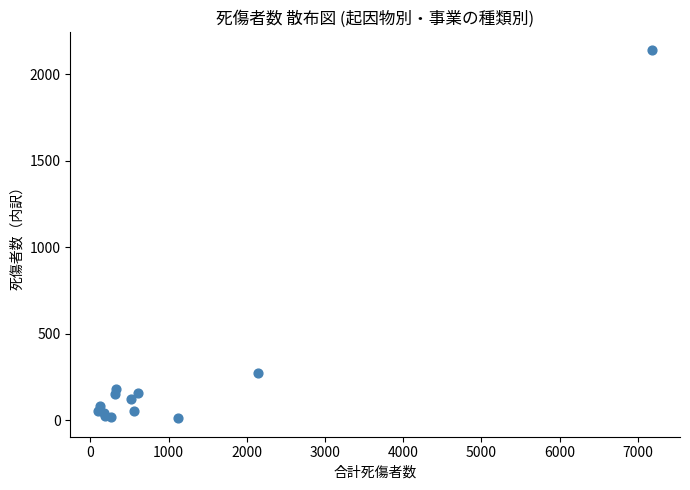

What Y value in the scatter plot is closest to 1075?

273